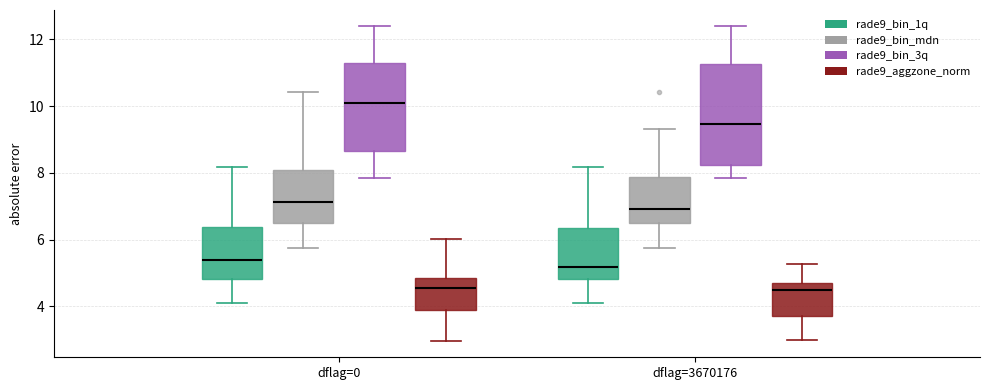

Where does the median line of the box for dflag=0 (rade9_bin_mdn) sit on the y-axis? The values are not printed on the chart, so give them approximately, as read against the axis.

7.2